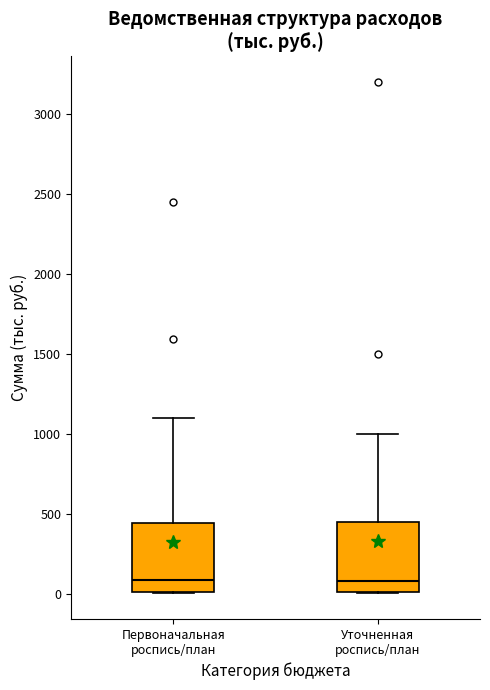

Reading left to right, read every box against the y-axis: the position of its median line, the range the box covers, and the ends of its whiskers. The values are not printed on the chart, so give them approximately, as read against the axis.

Первоначальная роспись/план: median 100, box 0 to 450, whiskers 0 to 1100
Уточненная роспись/план: median 100, box 0 to 450, whiskers 0 to 1000